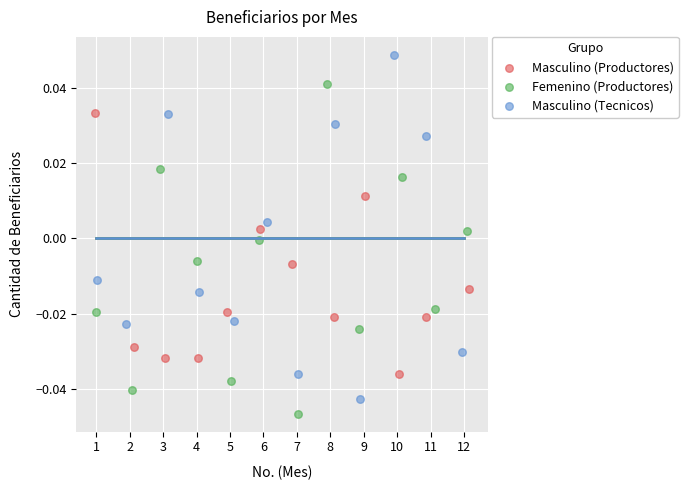

Which series contains the highest Y value?

Masculino (Tecnicos)